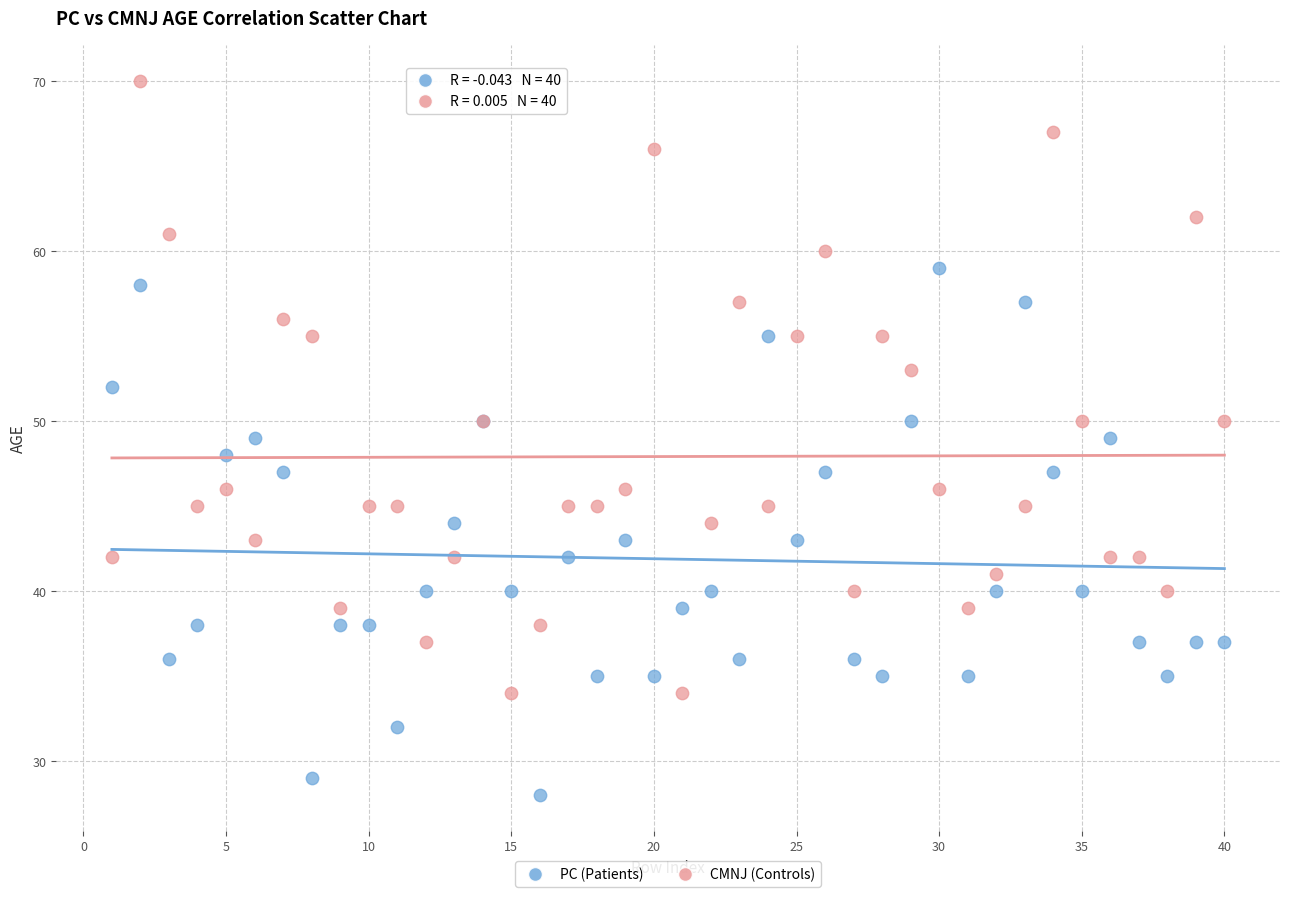

Which series contains the highest Y value?

CMNJ (Controls)